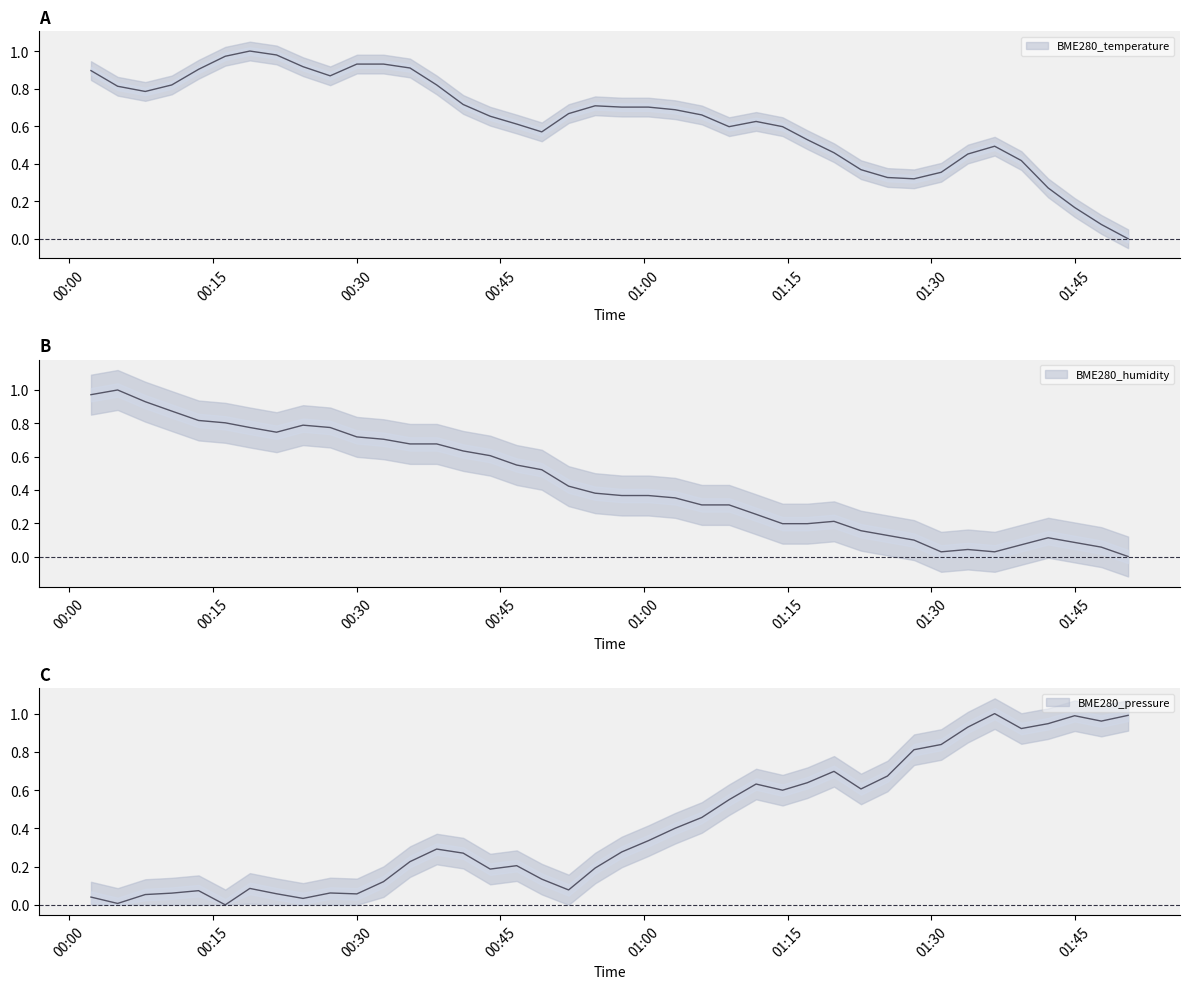

Rank the series by their maximum value, from lowest to highest.

BME280_temperature, BME280_humidity, BME280_pressure